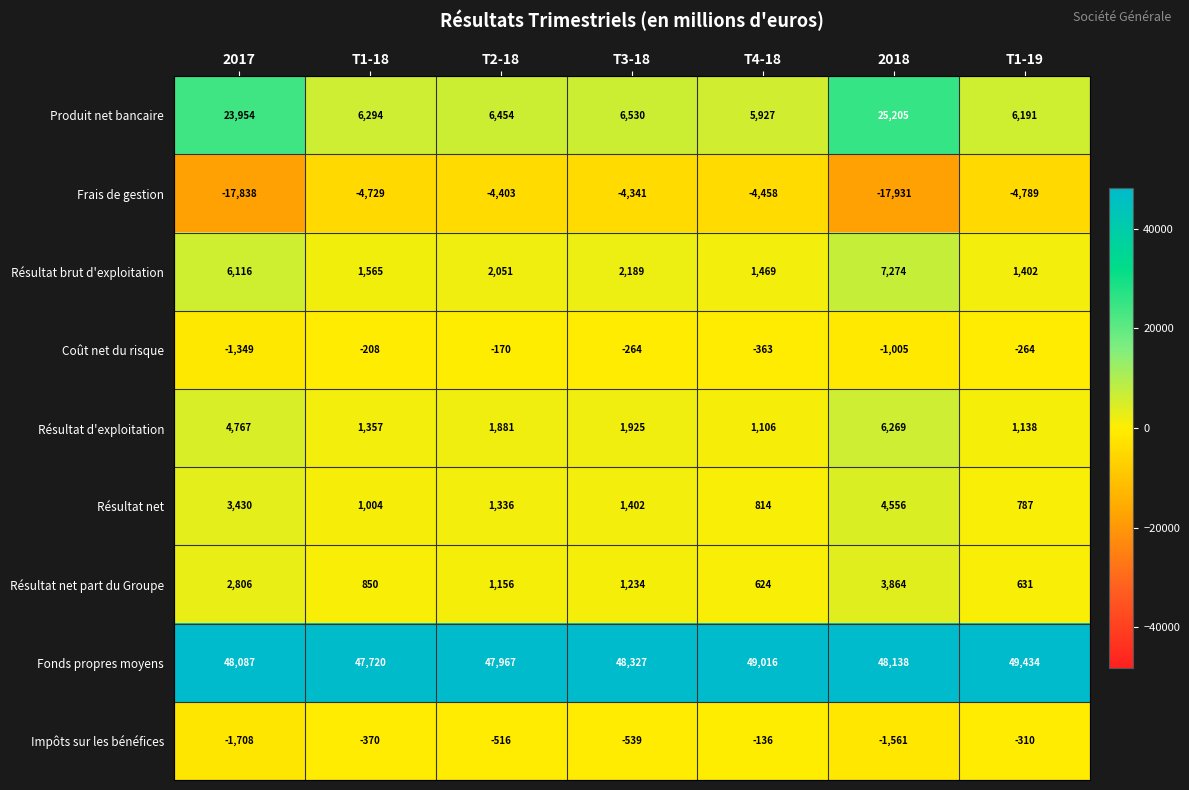

Which category has the lowest value across all series?

2018